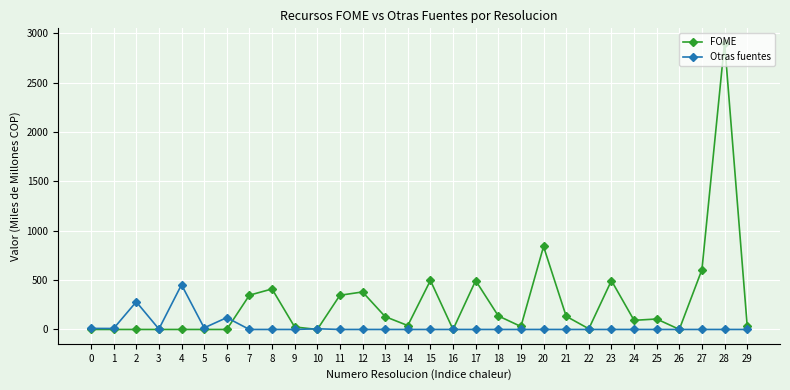

Rank the series by their average value, from highest to lowest.

FOME, Otras fuentes